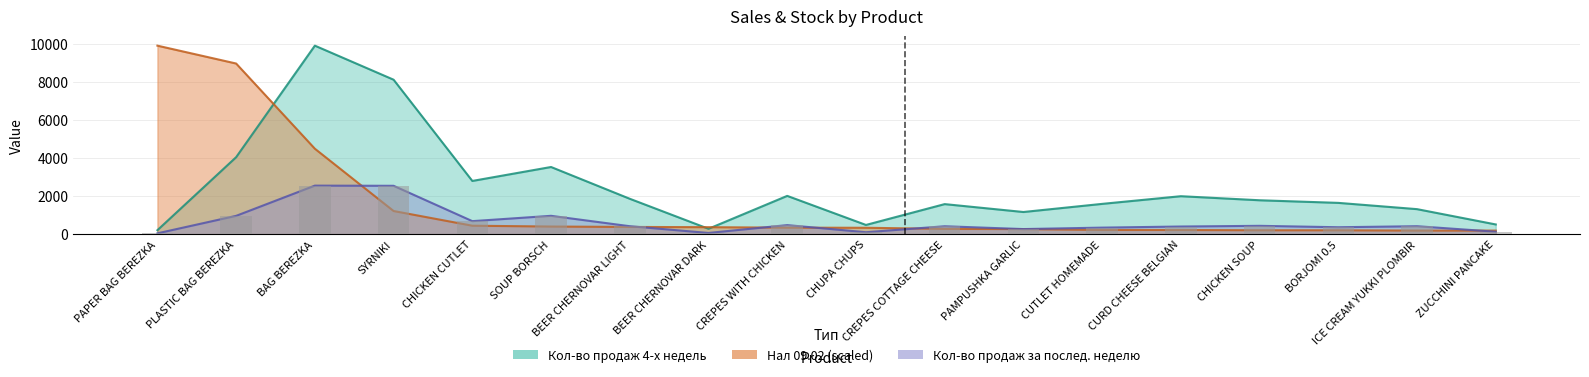

What position from the right is SOUP BORSCH?

13